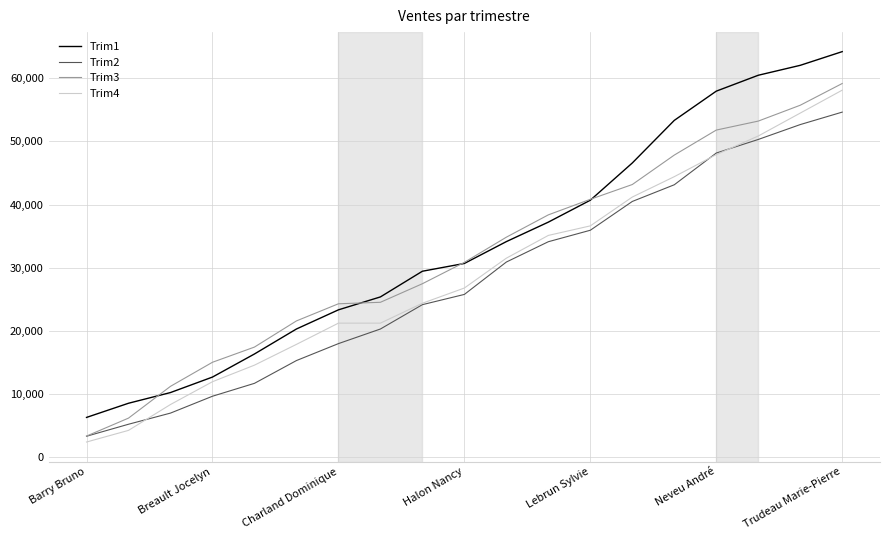

True or false: Trim2 and Trim1 cross at least once.

False